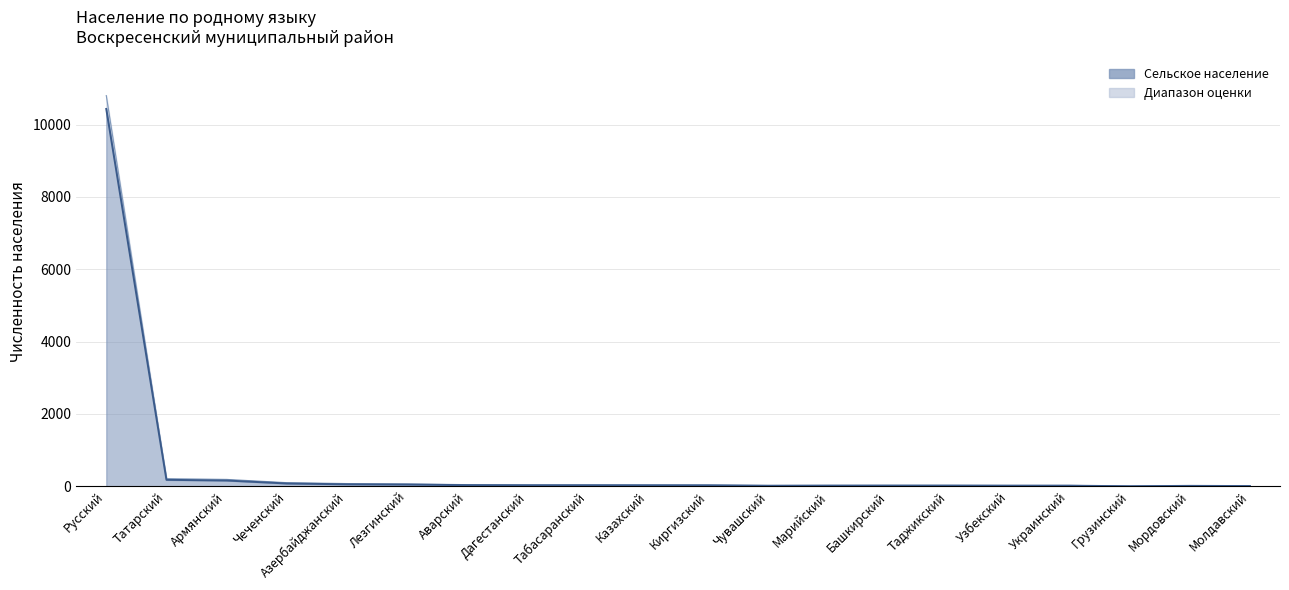

True or false: Сельское население (upper) and Сельское население intersect in this chart.

False